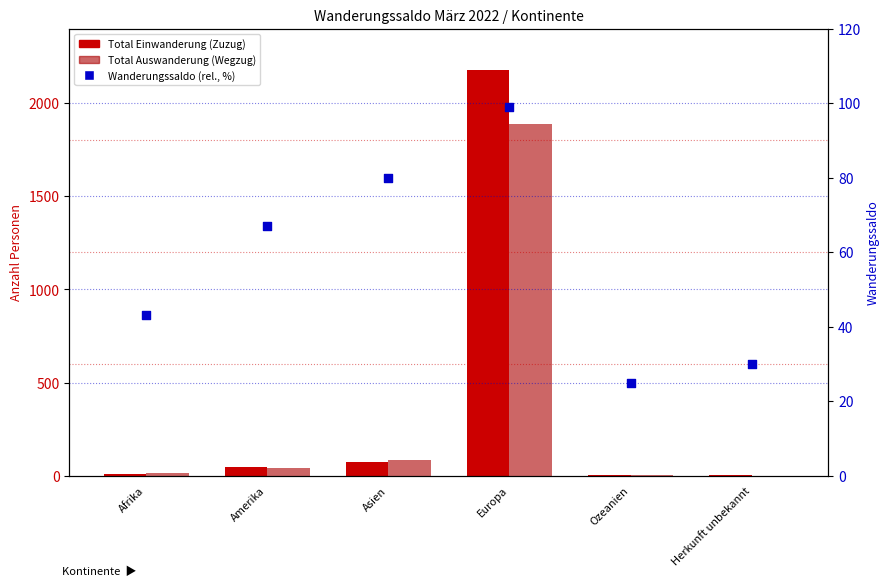

At how many categories does at least one series exceed 399?

1